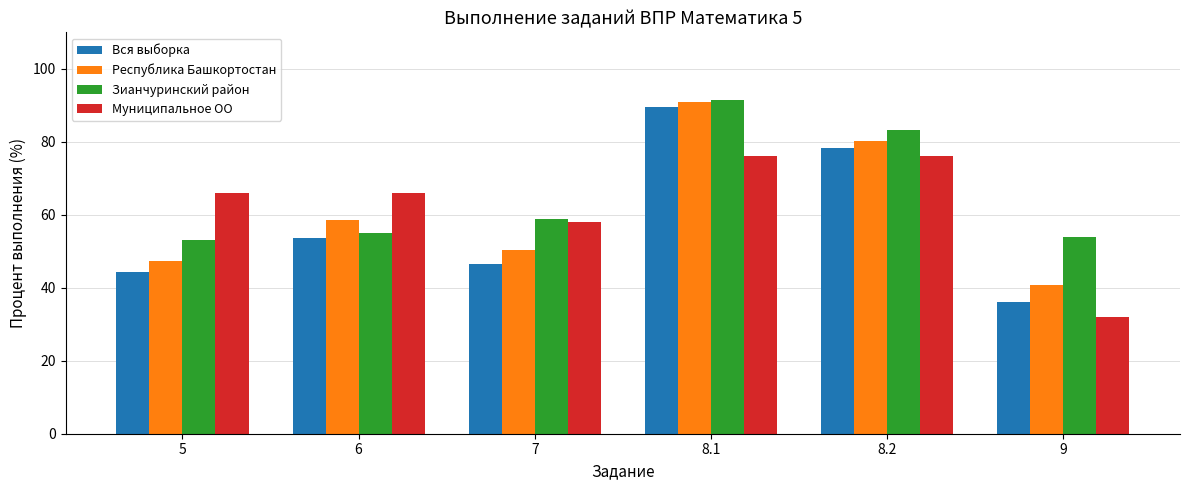

What is the difference between the Муниципальное ОО values at 6 and 8.2?

10.0